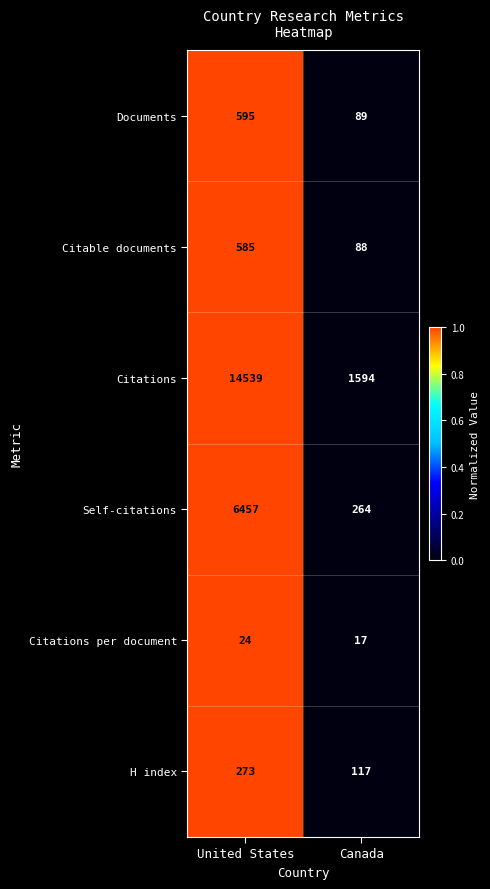

What is the sum of all Documents values?

684